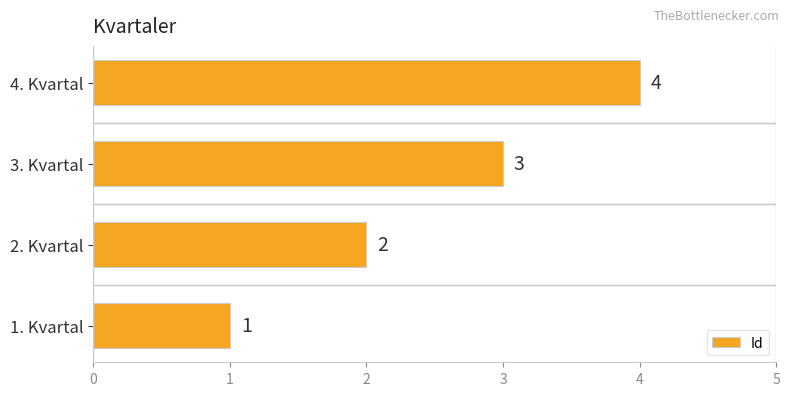

Count the number of data series in this chart.

1